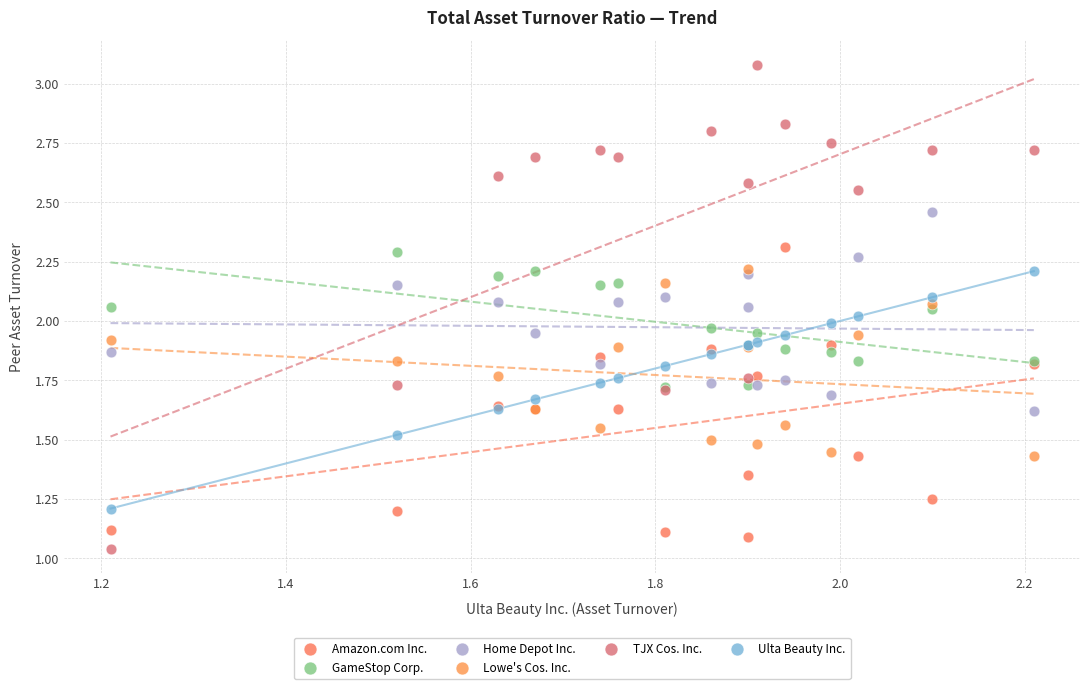

What are all the series names shown in the legend?

Amazon.com Inc., GameStop Corp., Home Depot Inc., Lowe's Cos. Inc., TJX Cos. Inc., Ulta Beauty Inc.